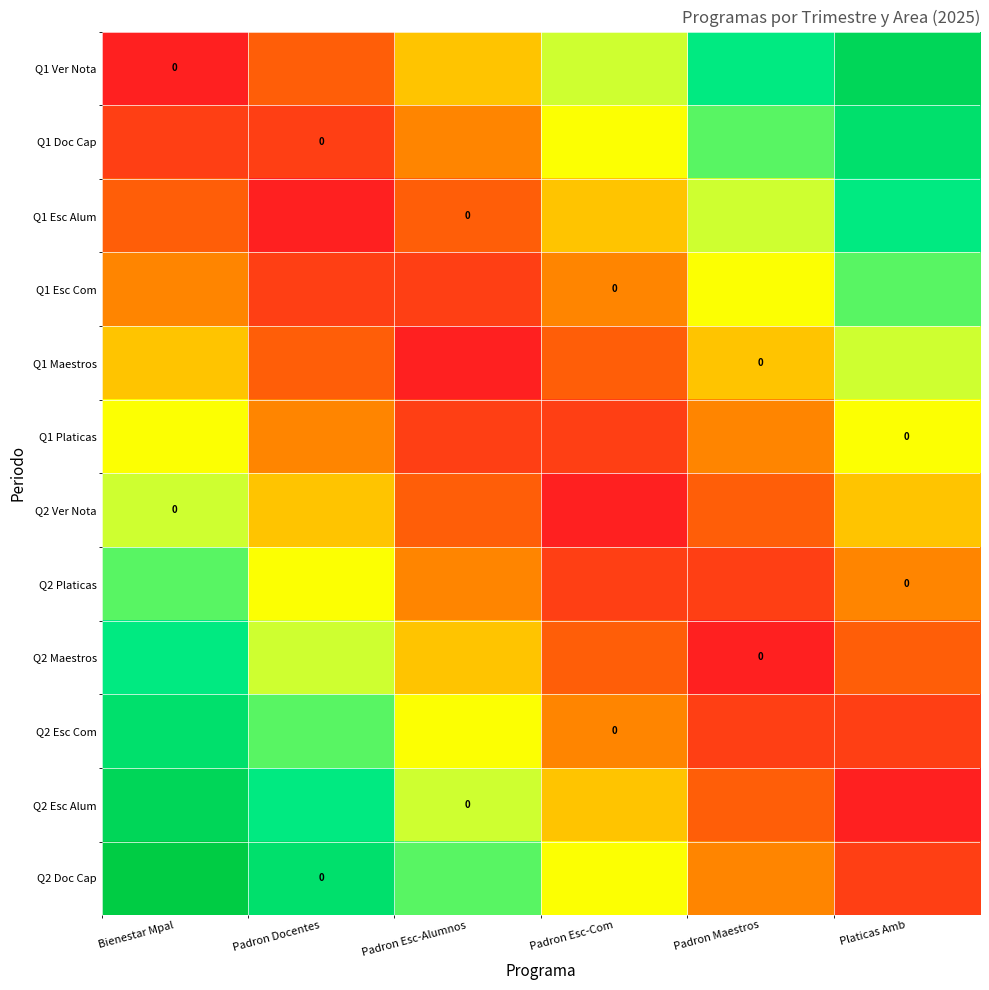

True or false: Q1 Esc Com has a value of 4.0 at Padron Esc-Alumnos.

False